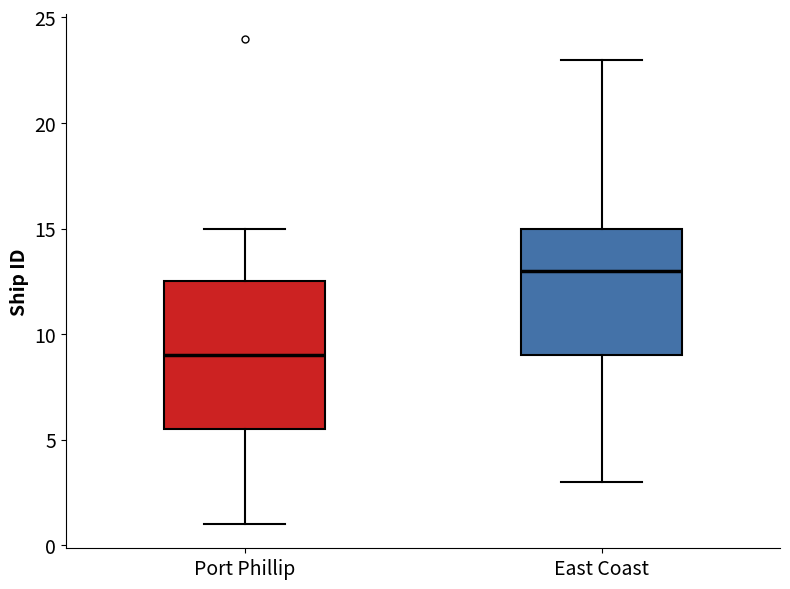

Where does the median line of the box for Port Phillip sit on the y-axis? The values are not printed on the chart, so give them approximately, as read against the axis.

9.0